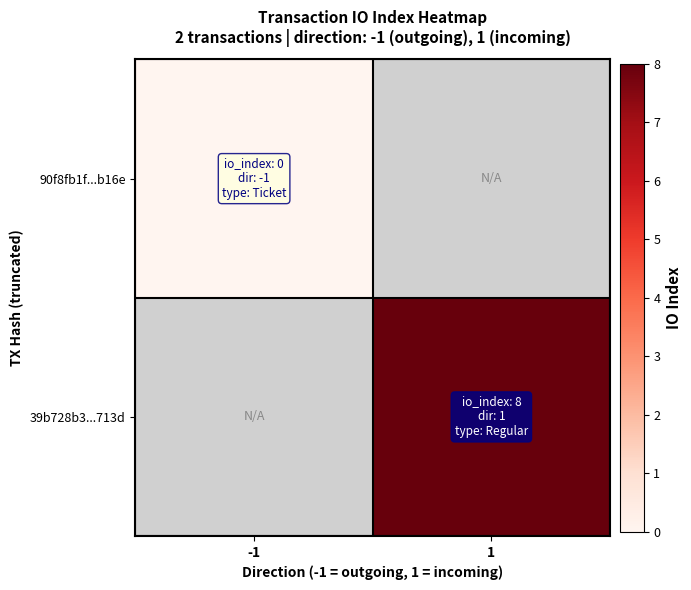

Rank the series by their average value, from highest to lowest.

90f8fb1f...b16e, 39b728b3...713d